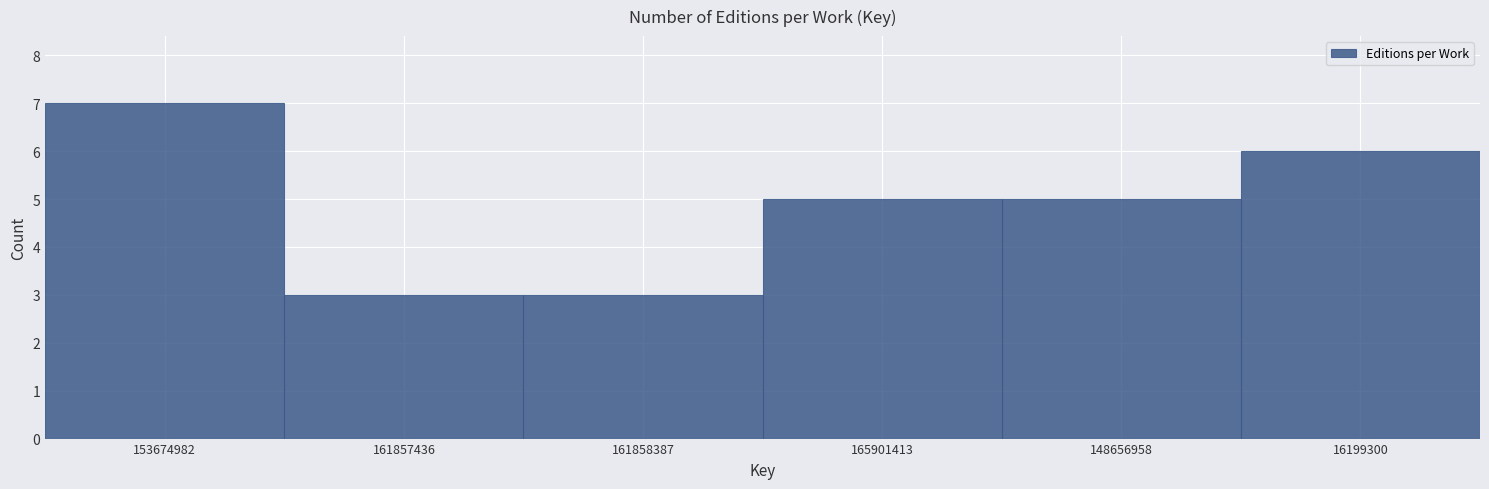

Reading left to right, list all the values displayed in this chart.

153674982=7	161857436=3	161858387=3	165901413=5	148656958=5	16199300=6